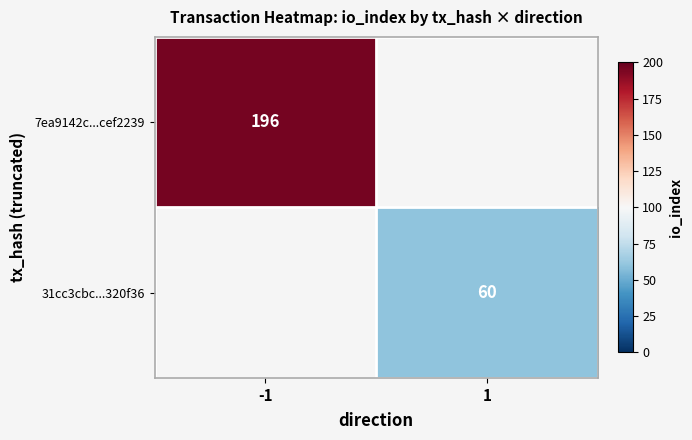

True or false: 7ea9142c...cef2239 has a value of 196 at -1.

True